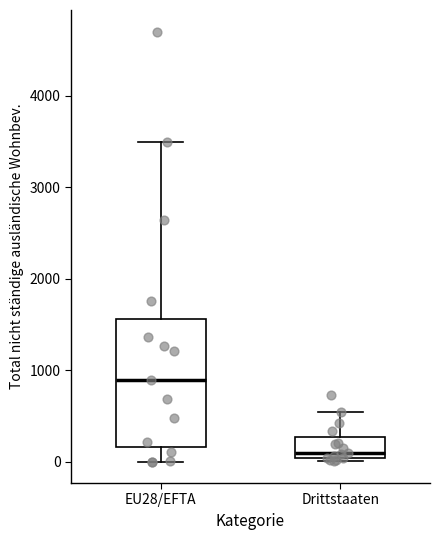

Reading left to right, transcribe this box plot: for each box, give where its median line is, the range the box spans, and where its two whiskers end, as read against the y-axis. The values are not printed on the chart, so give them approximately, as read against the axis.

EU28/EFTA: median 900, box 200 to 1600, whiskers 0 to 3500
Drittstaaten: median 100, box 0 to 300, whiskers 0 (just below the box's lower edge) to 500